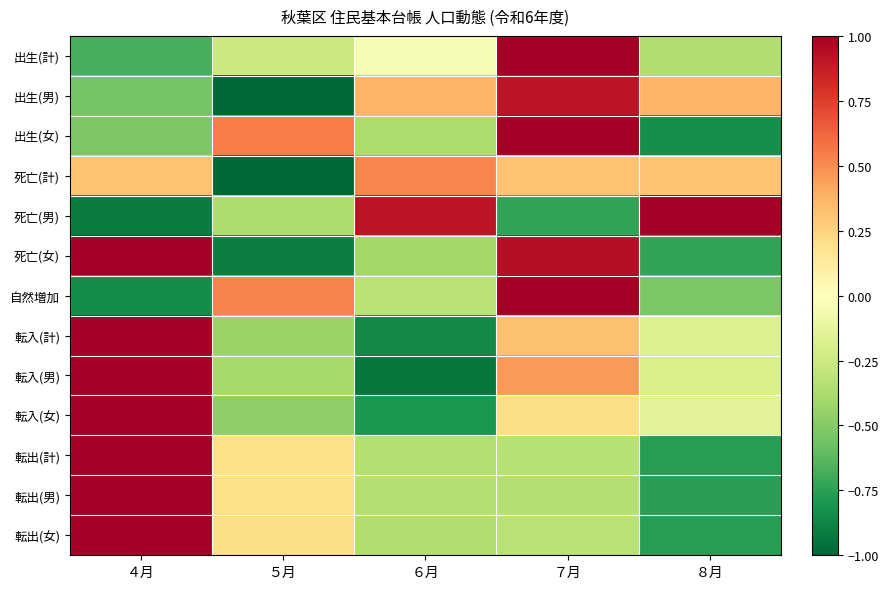

At which category is the sum across all series the highest?

７月